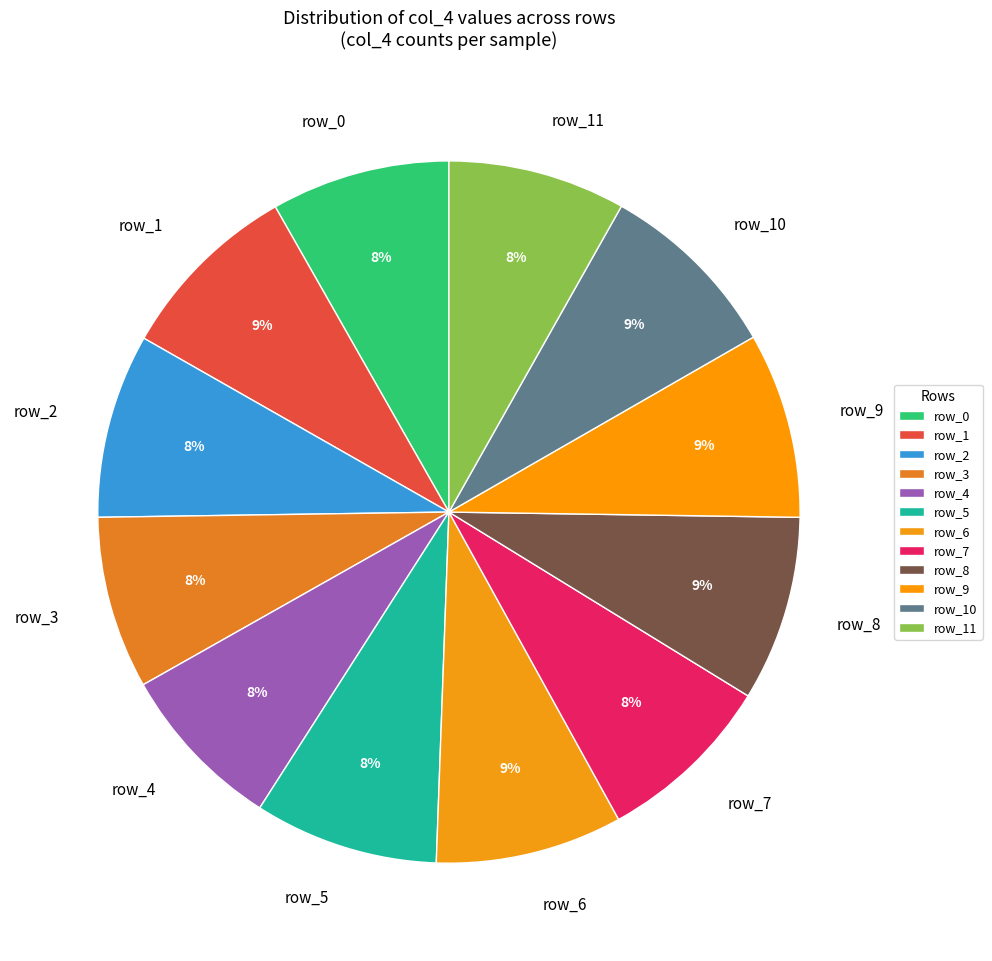

Approximately how many times larger is the value at row_11 compared to row_0?

1.0